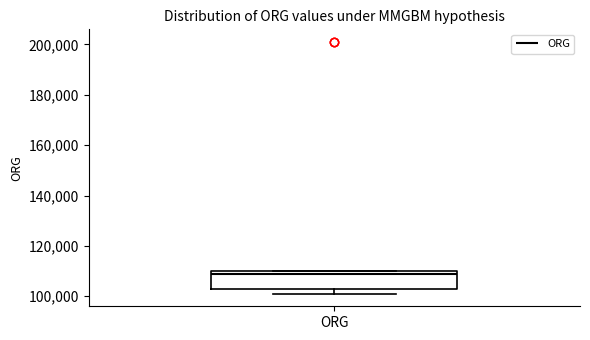

Where is the upper edge of the box for ORG on the y-axis? The values are not printed on the chart, so give them approximately, as read against the axis.

110000